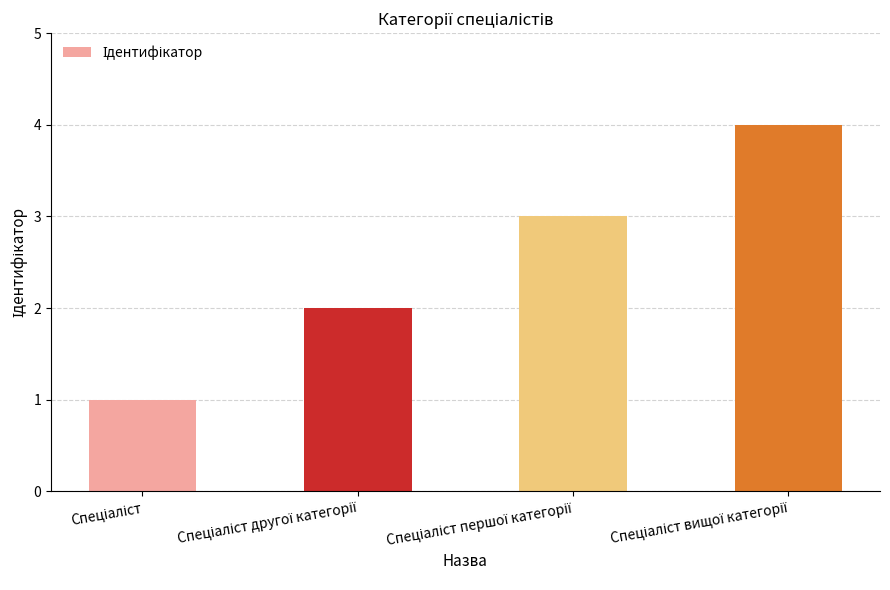

What is the greatest value displayed?

4